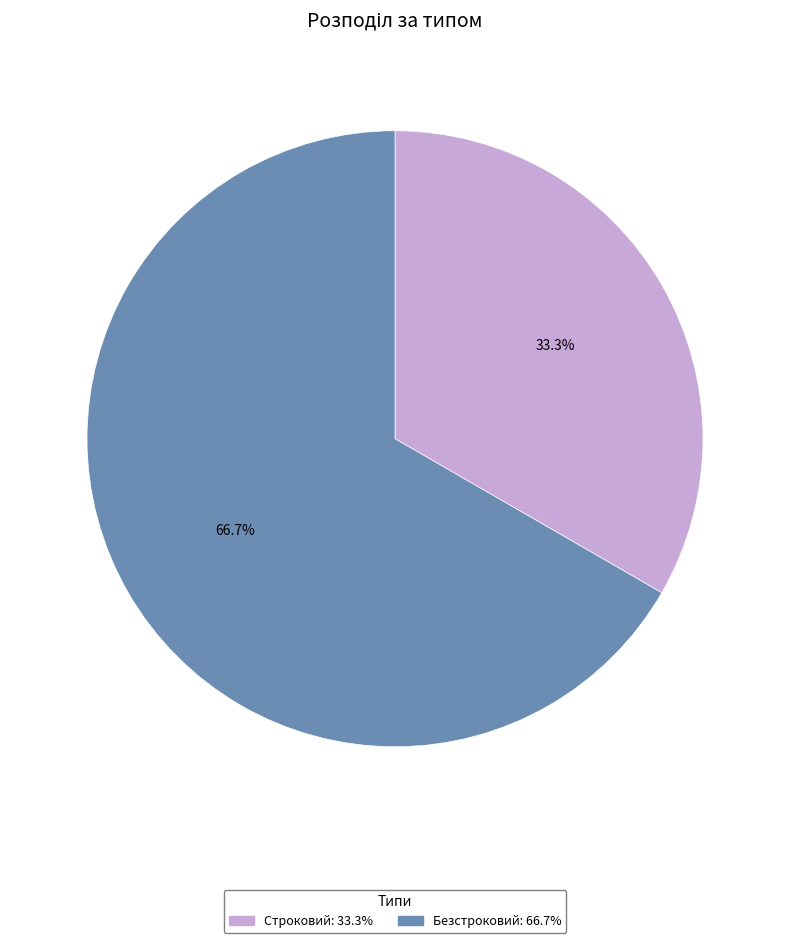

The Безстроковий slice represents 73% of the pie. True or false?

False